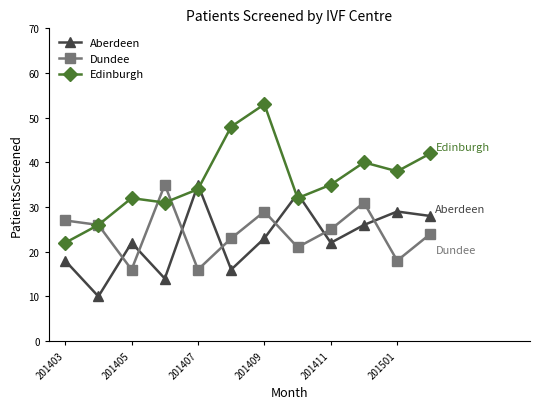

How many values in the Edinburgh series are below 35?

6